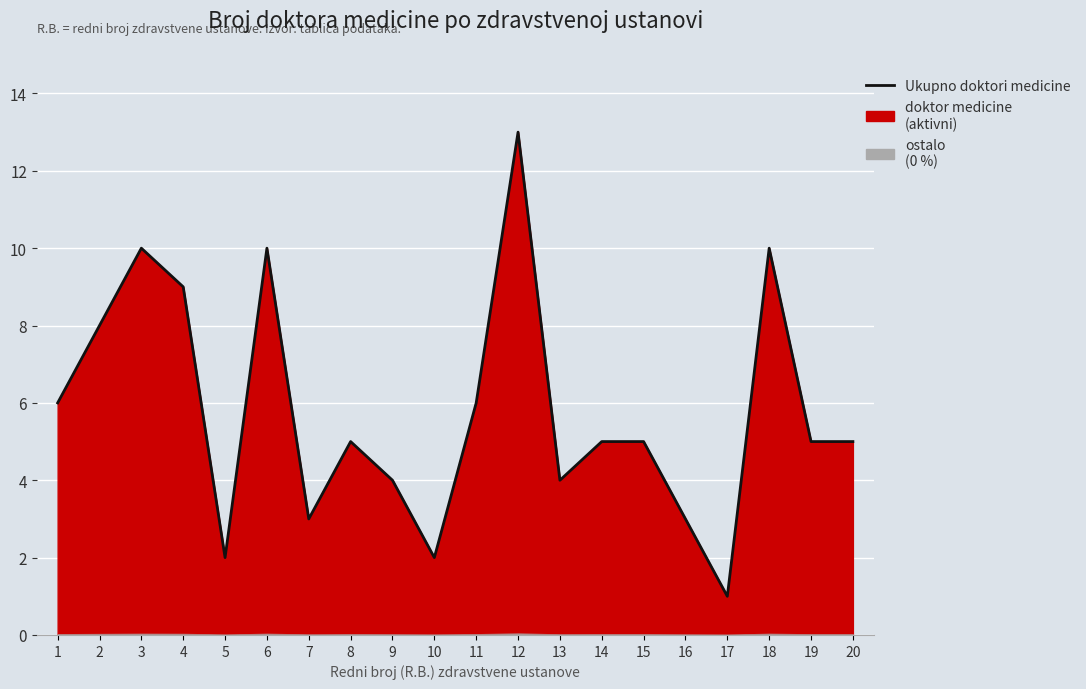

At which label is the value closest to 7?

1